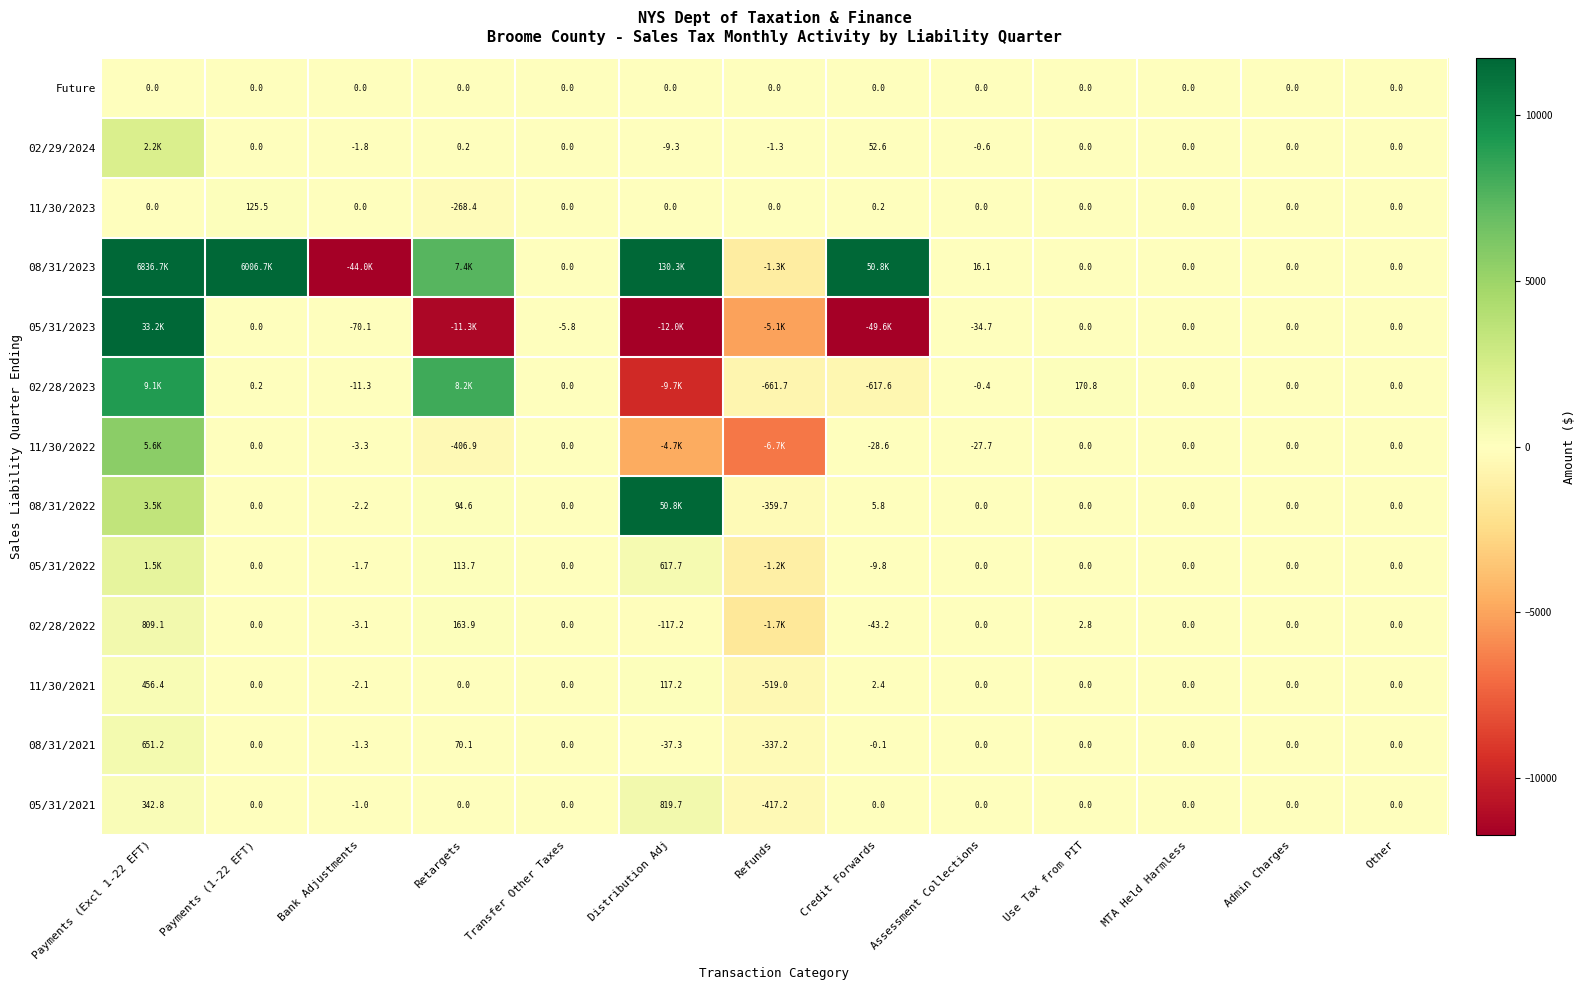

Is the value of 02/29/2024 at Refunds greater than the value of Future at Credit Forwards?

No